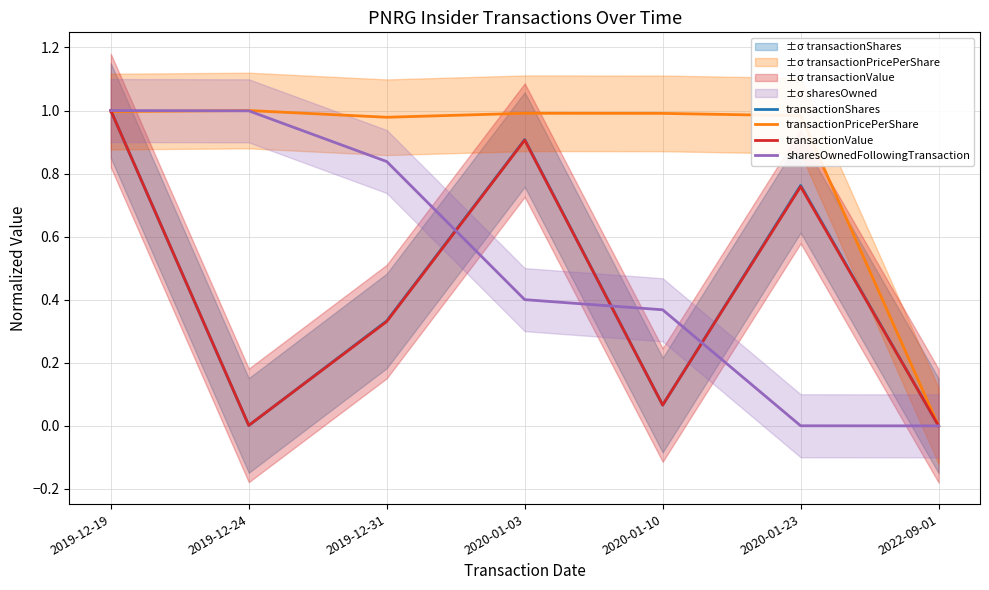

How many values in transactionValue are above zero?

6